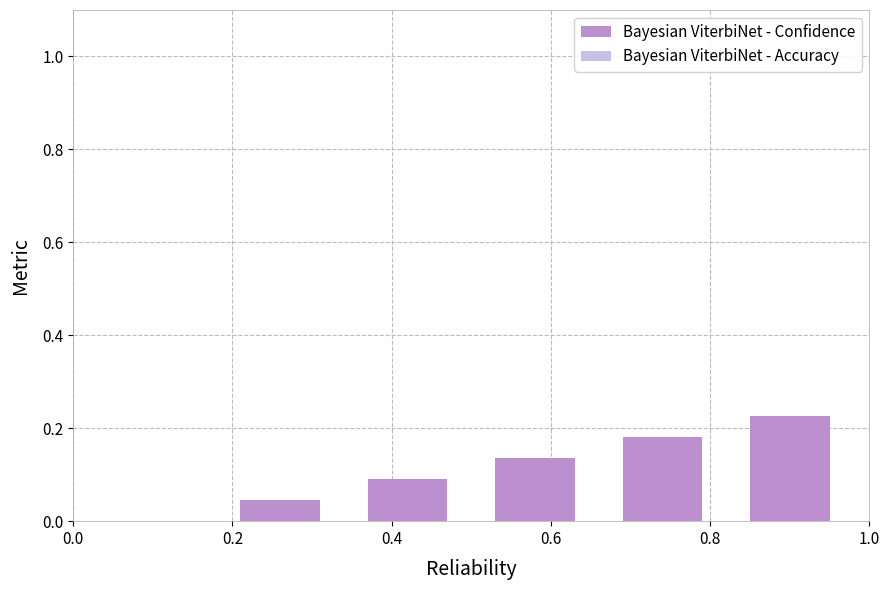

Is it true that Bayesian ViterbiNet - Confidence equals 0.0 at 0.0?

True